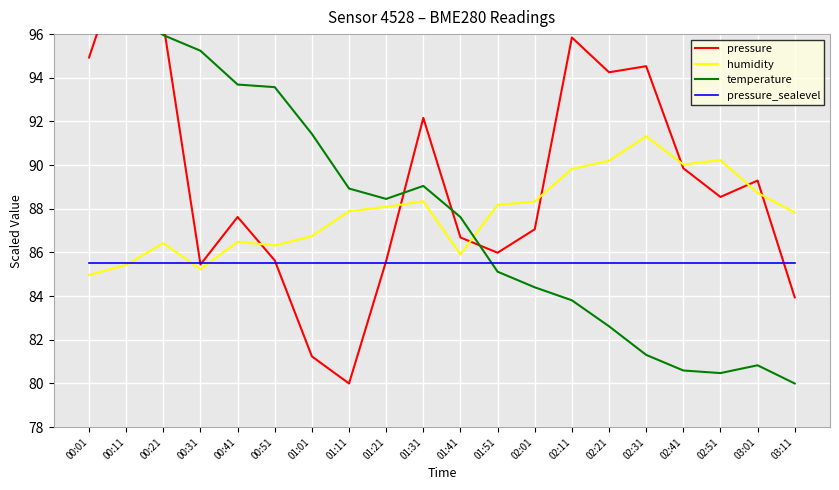

How many times do humidity and temperature cross each other?

1